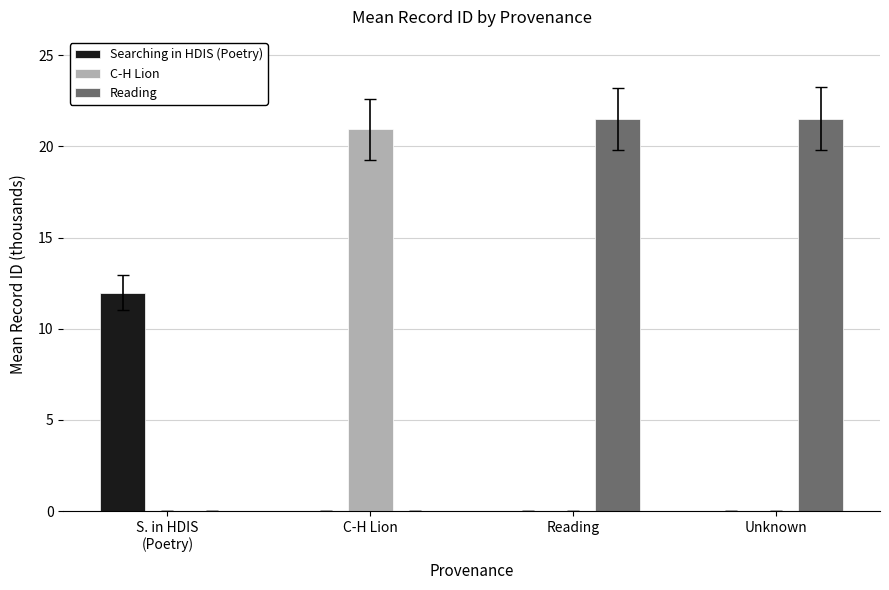

Is it true that Reading equals -8.7 at S. in HDIS
(Poetry)?

False